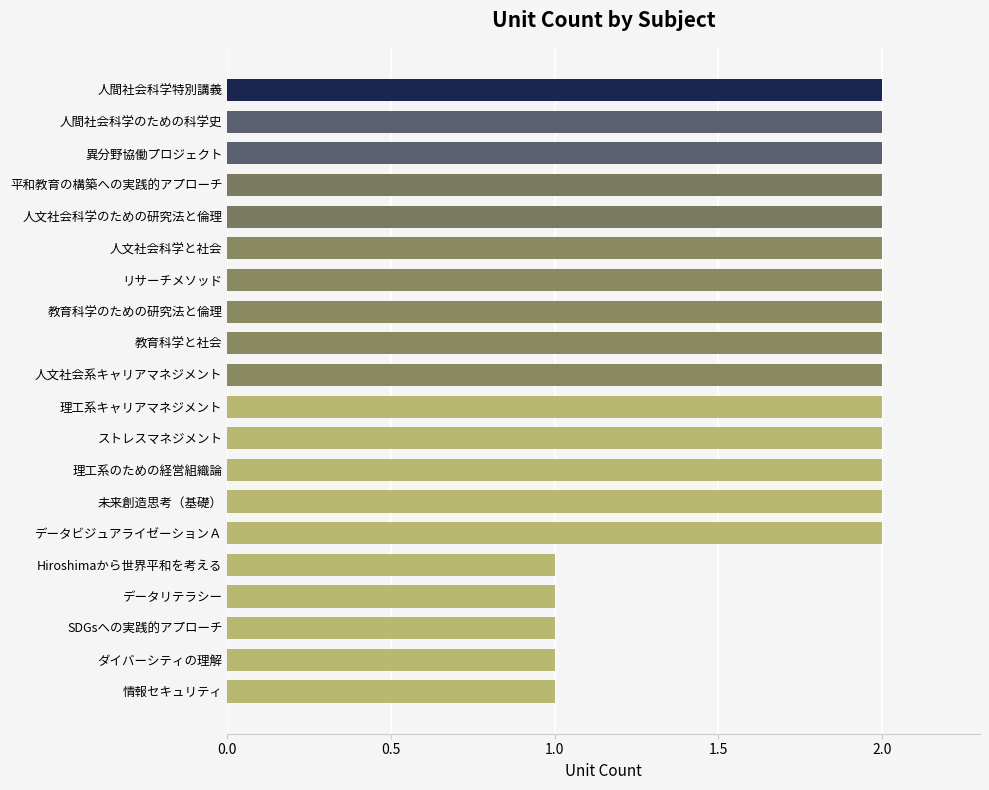

The chart shows a value of 2 at 人文社会科学と社会. True or false?

True